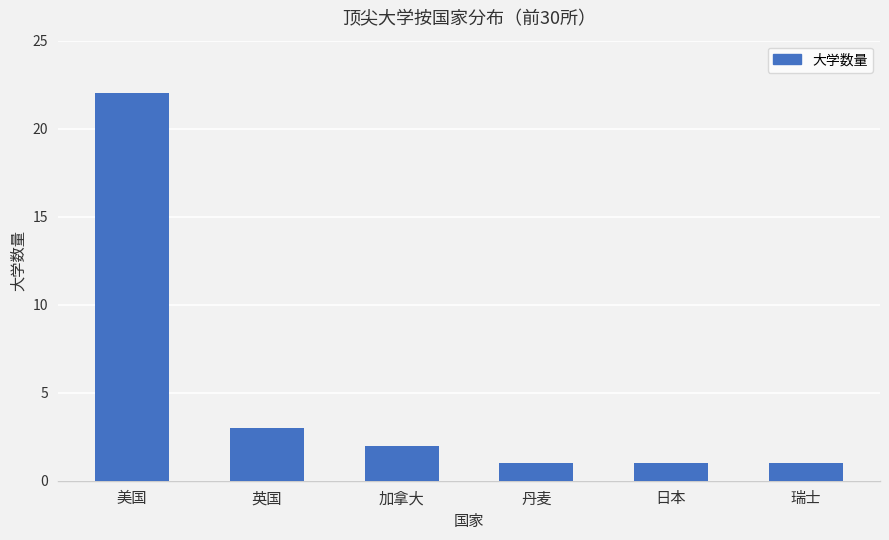

Read the value at 瑞士.

1